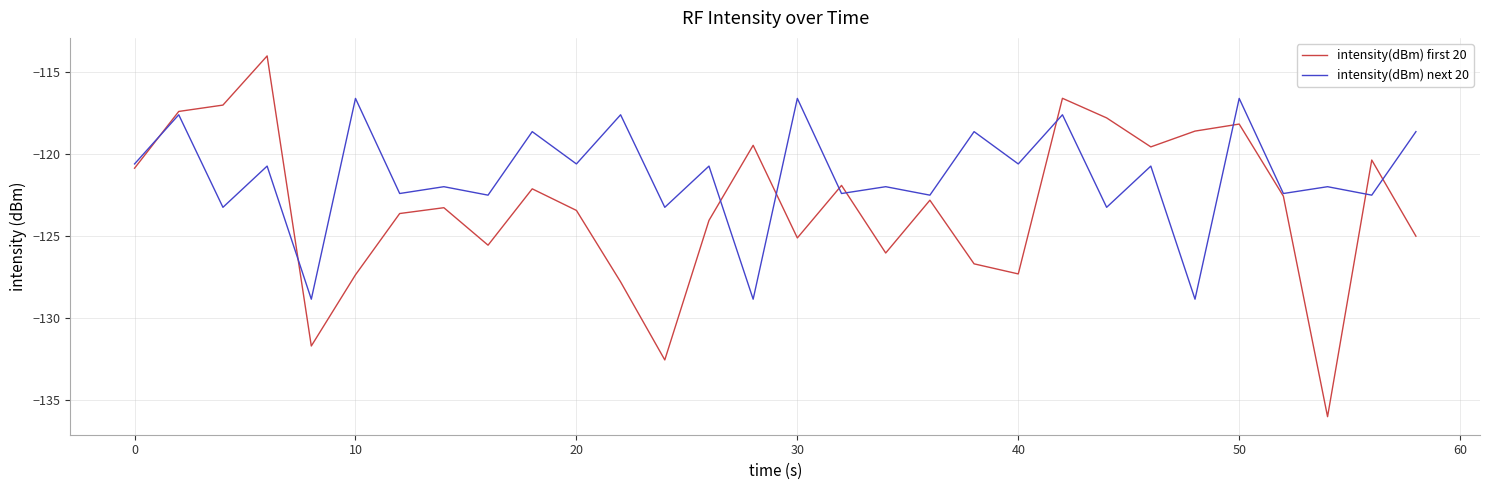

What is the lowest value of the intensity(dBm) first 20 series?

-136.0